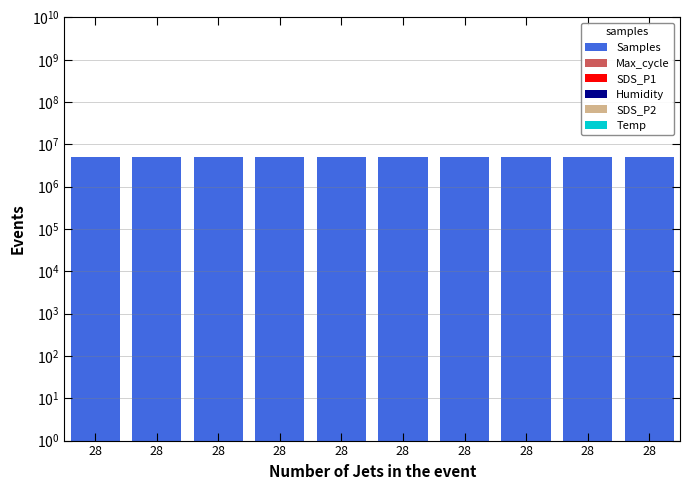

Is the value of Humidity at 28 greater than the value of SDS_P1 at 28?

Yes